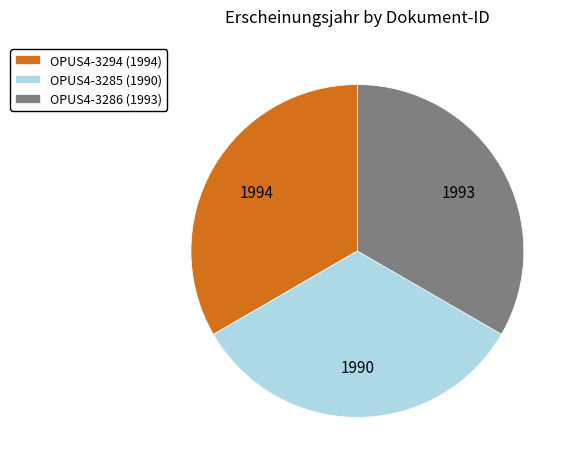

Is there a majority slice in this chart?

No